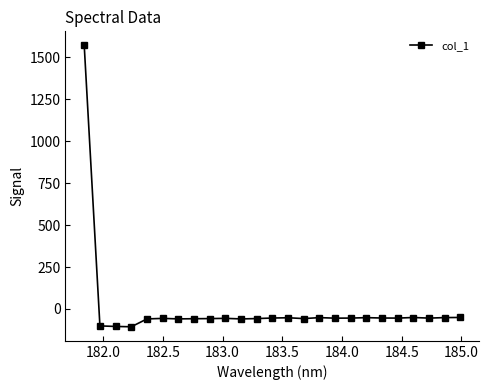

How many data points are above -54?

7